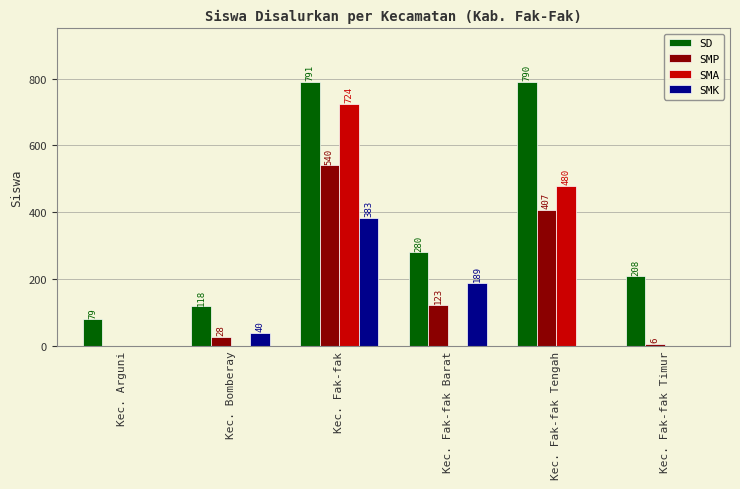

At which label does SD first exceed 280?

Kec. Fak-fak